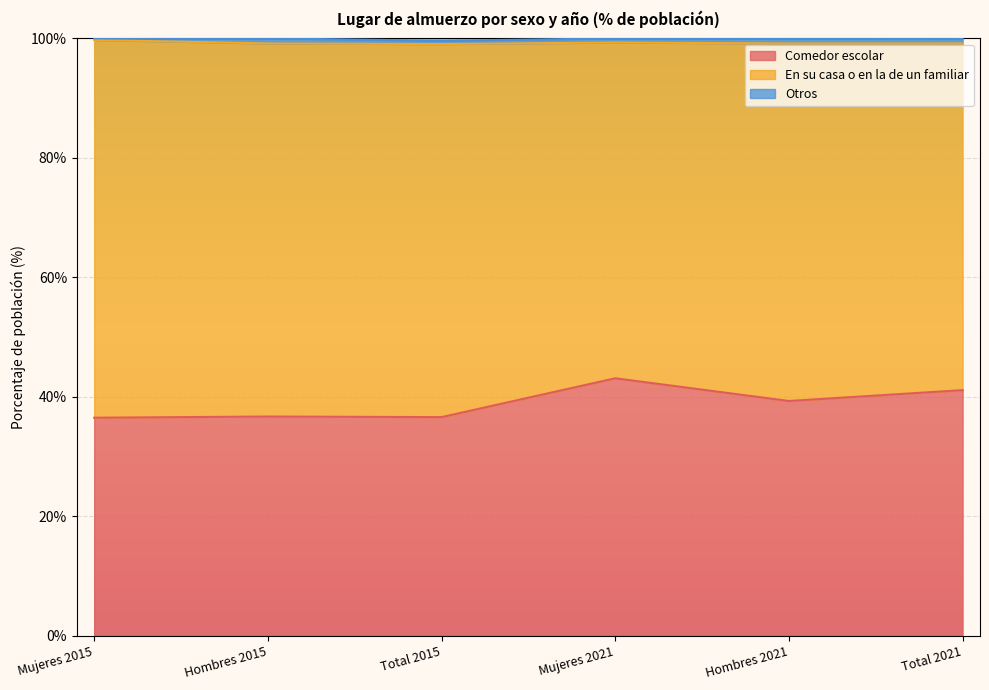

Which series changed the most between Total 2015 and Hombres 2021?

Comedor escolar